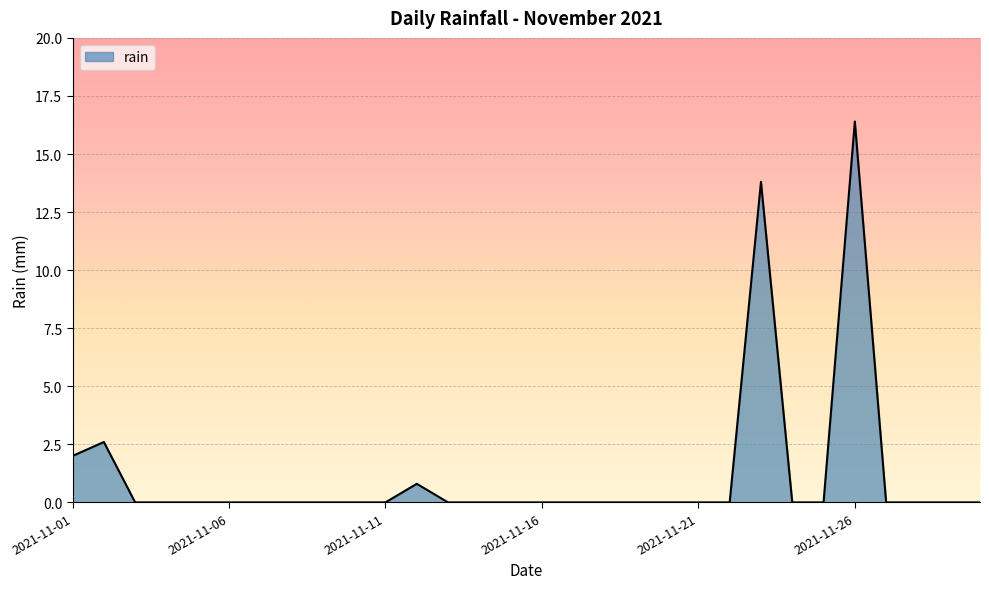

How many lines are shown in the chart?

1